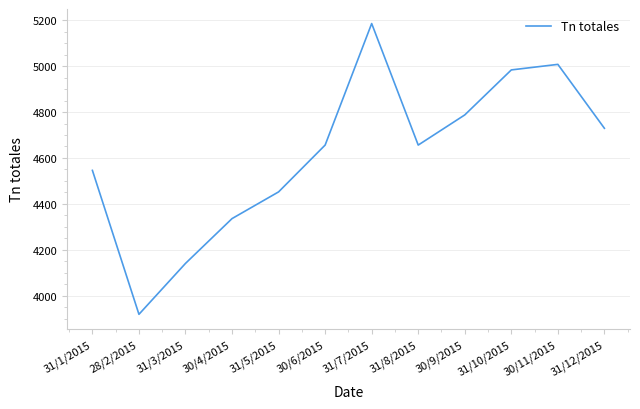

Is it true that the value at 28/2/2015 is 1998.6?

False